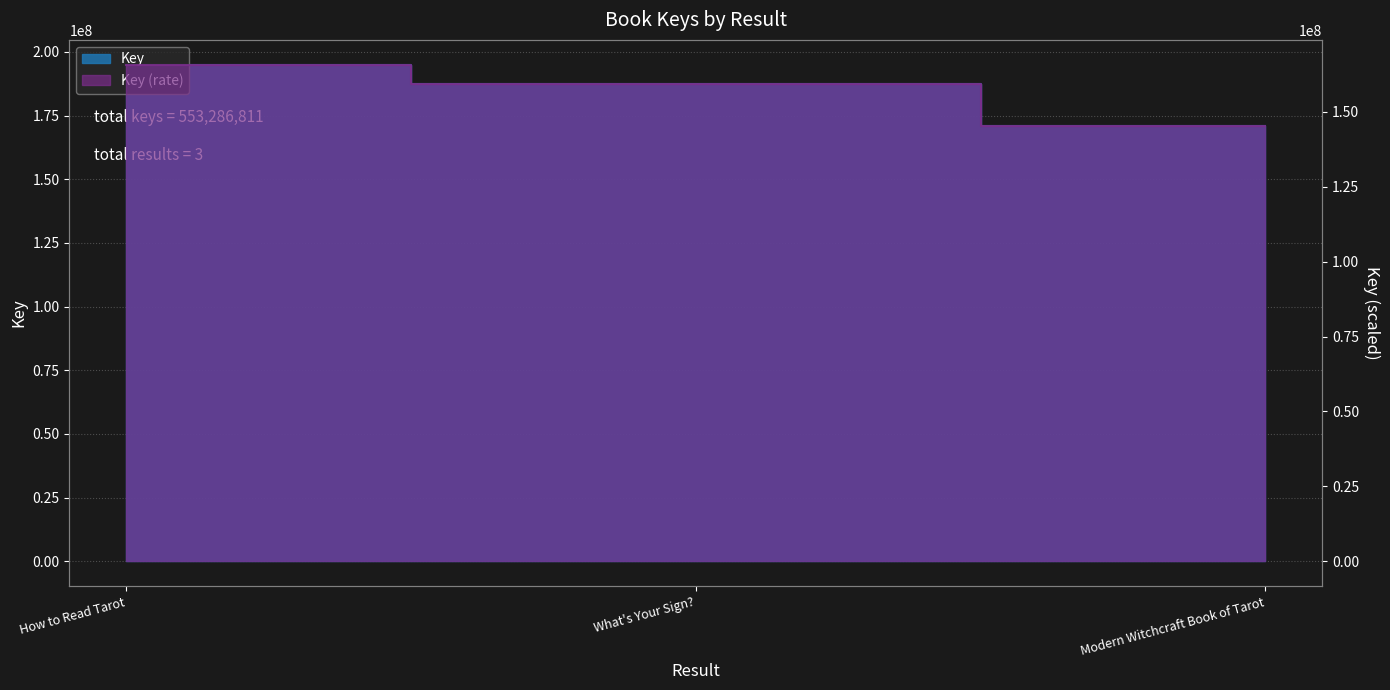

The chart shows a value of 120789874 at How to Read Tarot. True or false?

False